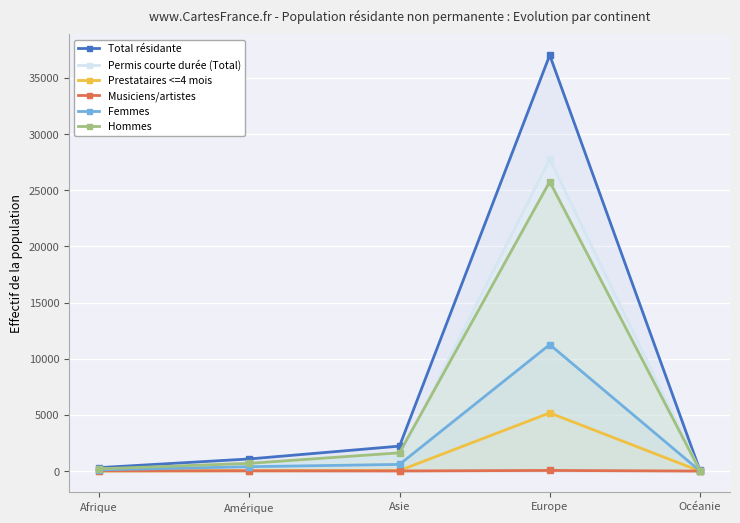

At how many categories does at least one series exceed 36535?

1